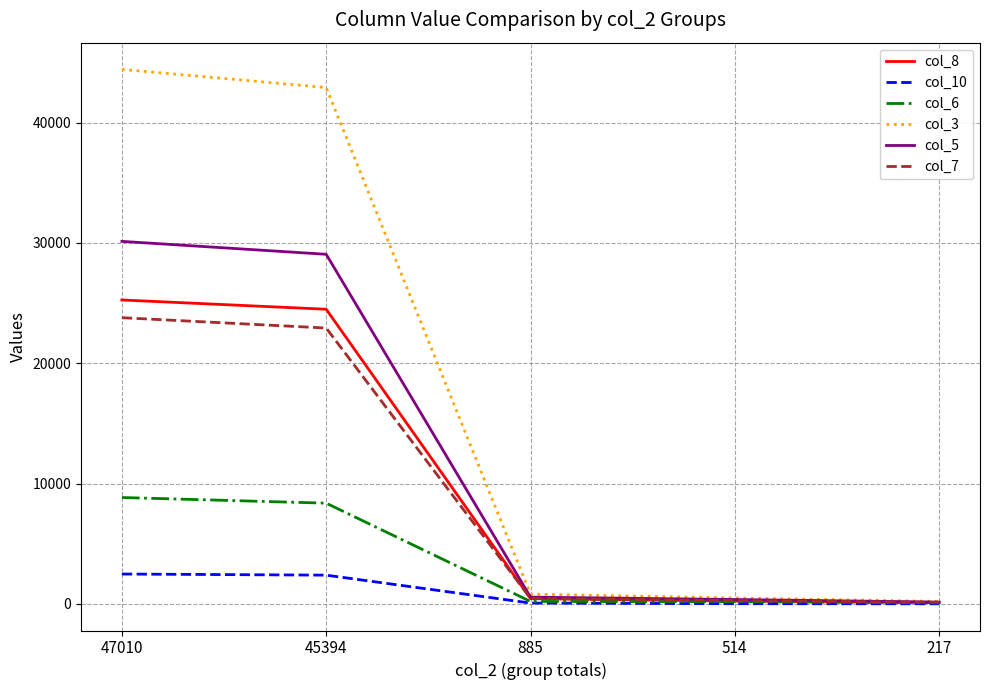

At which label does col_3 first exceed 810?

47010